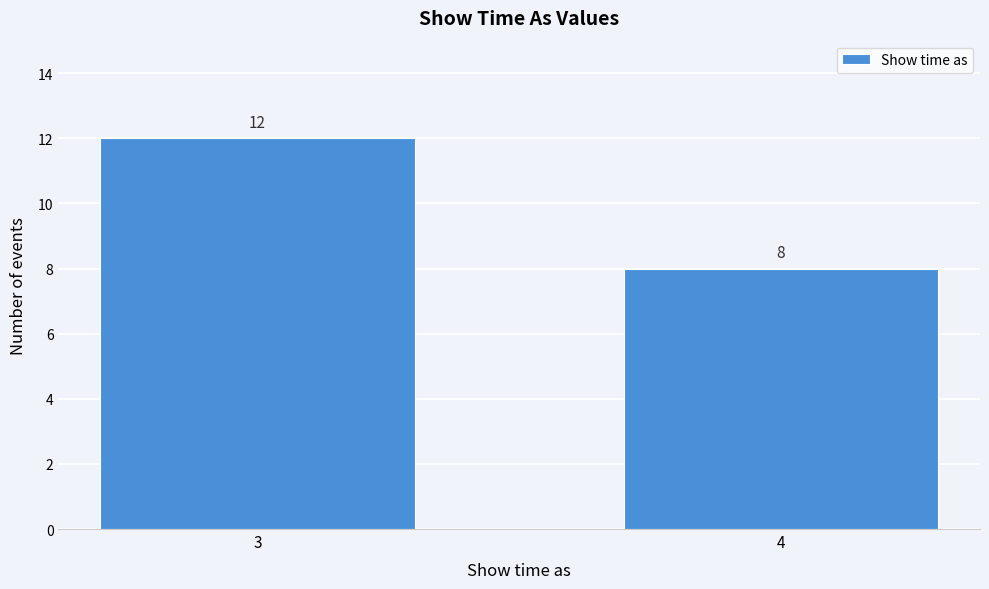

Reading right to left, what are all the values shown in this chart?

8	12